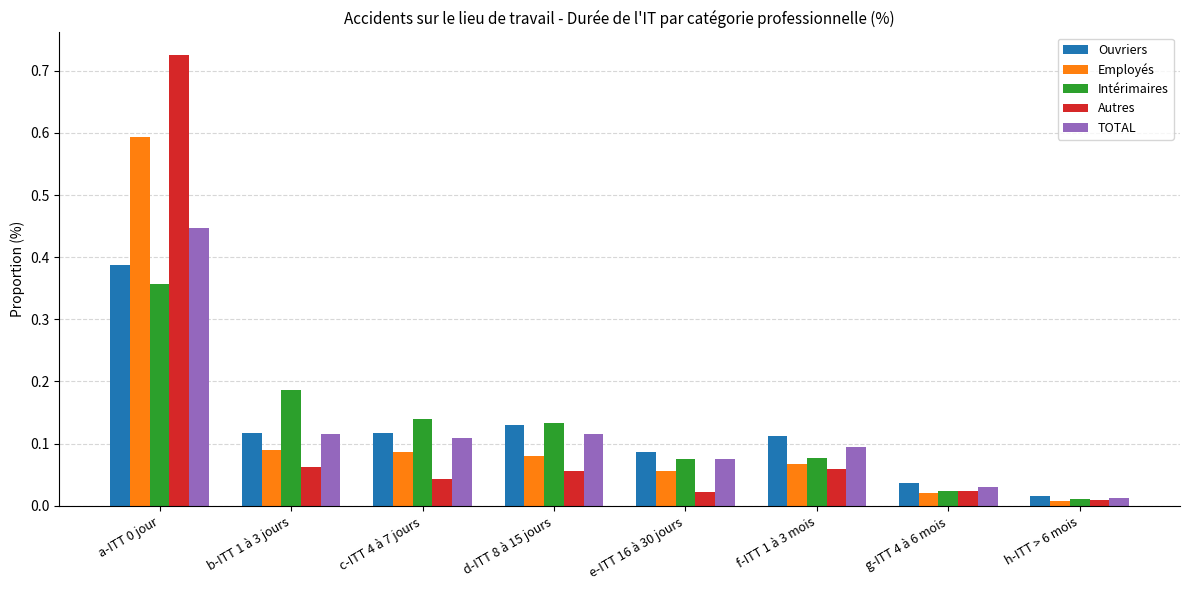

How many bars are there in each group?

5